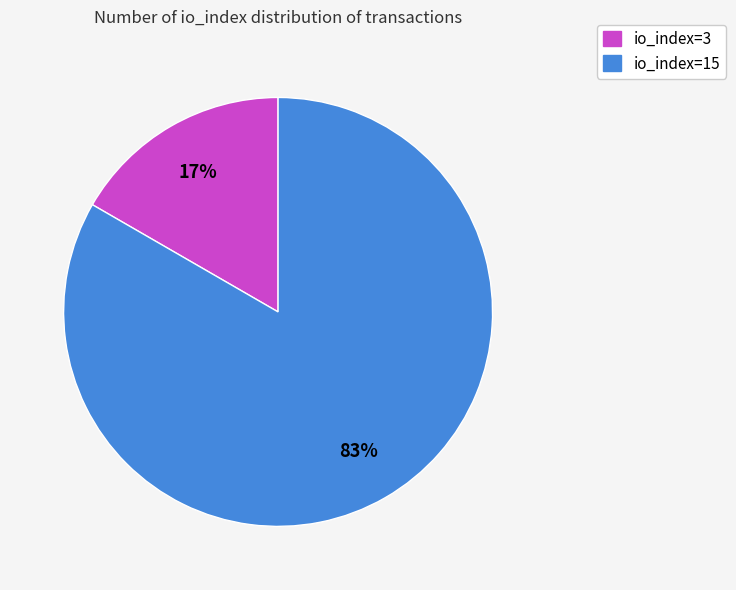

What percentage is the io_index=3 slice, to the nearest percent?

17%